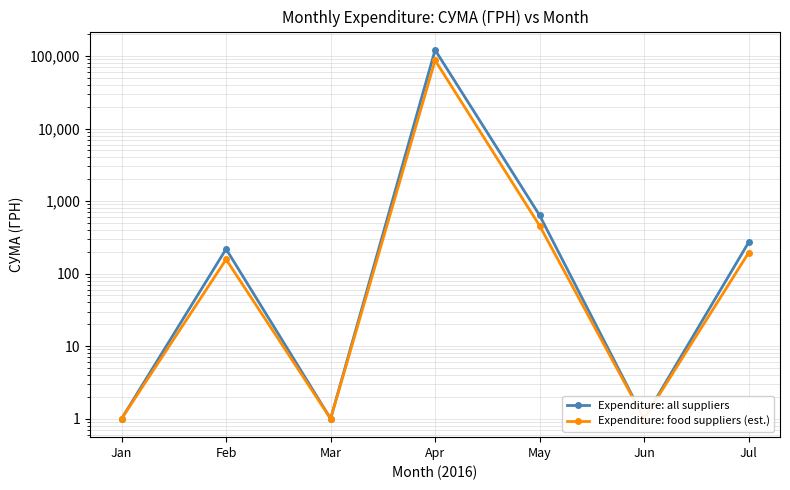

Reading left to right, extract all data points from this chart.

Expenditure: all suppliers: Jan=1.0	Feb=218.5	Mar=1.0	Apr=120985.2	May=636.0	Jun=1.0	Jul=270.0
Expenditure: food suppliers (est.): Jan=1.0	Feb=157.3	Mar=1.0	Apr=87109.4	May=457.9	Jun=1.0	Jul=194.4